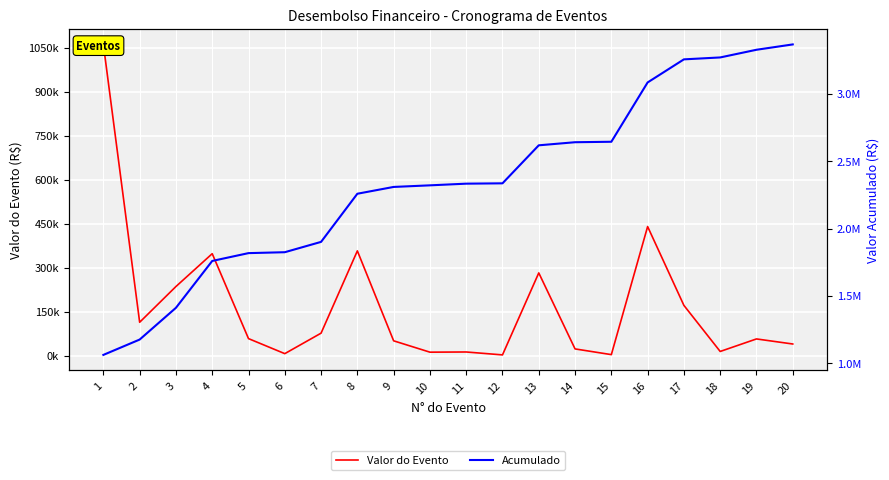

True or false: Acumulado and Valor do Evento intersect in this chart.

False